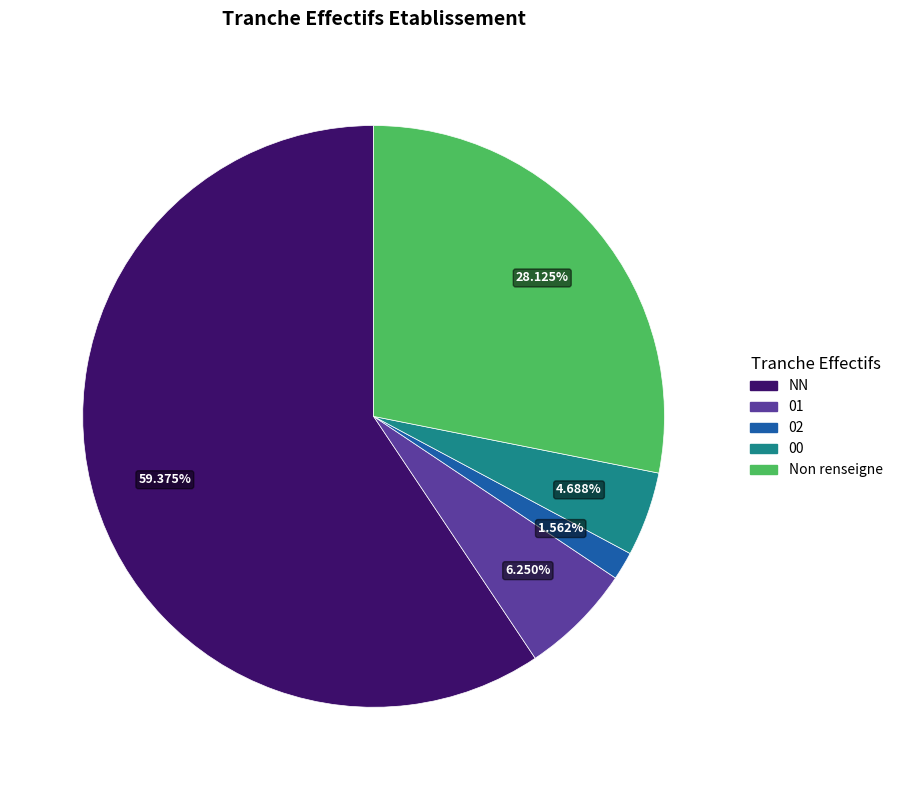

Is there any slice that represents more than half of the pie?

Yes